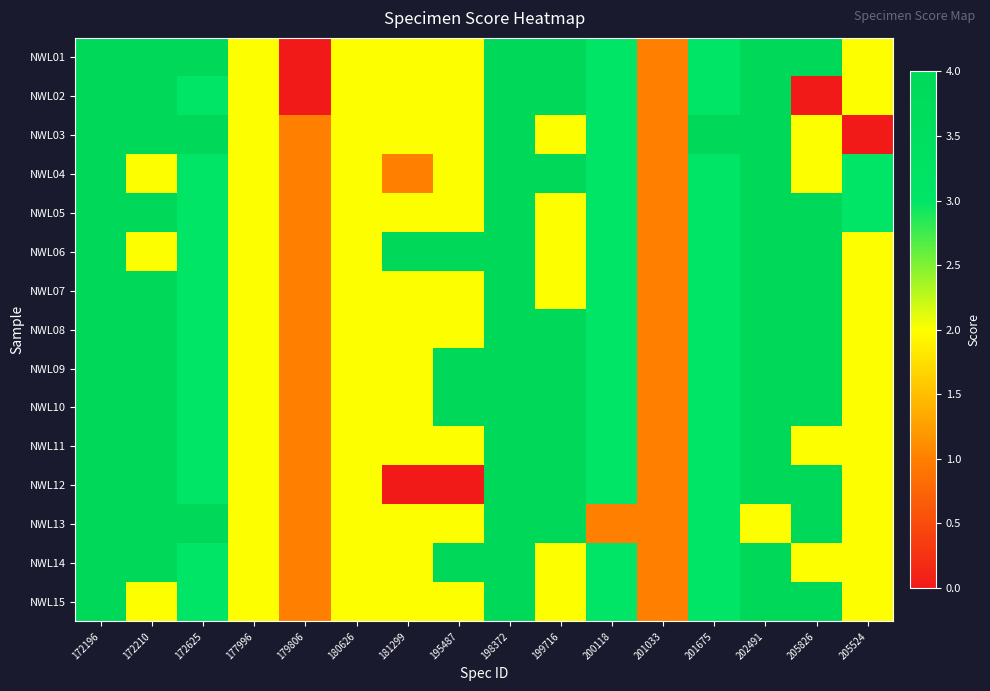

Reading left to right, what are all the values shown in this chart?

NWL01: 172196=4	172210=4	172625=4	177996=2	179806=0	180626=2	181299=2	195487=2	198372=4	199716=4	200118=3	201033=1	201675=3	202491=4	205826=4	205524=2
NWL02: 172196=4	172210=4	172625=3	177996=2	179806=0	180626=2	181299=2	195487=2	198372=4	199716=4	200118=3	201033=1	201675=3	202491=4	205826=0	205524=2
NWL03: 172196=4	172210=4	172625=4	177996=2	179806=1	180626=2	181299=2	195487=2	198372=4	199716=2	200118=3	201033=1	201675=4	202491=4	205826=2	205524=0
NWL04: 172196=4	172210=2	172625=3	177996=2	179806=1	180626=2	181299=1	195487=2	198372=4	199716=4	200118=3	201033=1	201675=3	202491=4	205826=2	205524=3
NWL05: 172196=4	172210=4	172625=3	177996=2	179806=1	180626=2	181299=2	195487=2	198372=4	199716=2	200118=3	201033=1	201675=3	202491=4	205826=4	205524=3
NWL06: 172196=4	172210=2	172625=3	177996=2	179806=1	180626=2	181299=4	195487=4	198372=4	199716=2	200118=3	201033=1	201675=3	202491=4	205826=4	205524=2
NWL07: 172196=4	172210=4	172625=3	177996=2	179806=1	180626=2	181299=2	195487=2	198372=4	199716=2	200118=3	201033=1	201675=3	202491=4	205826=4	205524=2
NWL08: 172196=4	172210=4	172625=3	177996=2	179806=1	180626=2	181299=2	195487=2	198372=4	199716=4	200118=3	201033=1	201675=3	202491=4	205826=4	205524=2
NWL09: 172196=4	172210=4	172625=3	177996=2	179806=1	180626=2	181299=2	195487=4	198372=4	199716=4	200118=3	201033=1	201675=3	202491=4	205826=4	205524=2
NWL10: 172196=4	172210=4	172625=3	177996=2	179806=1	180626=2	181299=2	195487=4	198372=4	199716=4	200118=3	201033=1	201675=3	202491=4	205826=4	205524=2
NWL11: 172196=4	172210=4	172625=3	177996=2	179806=1	180626=2	181299=2	195487=2	198372=4	199716=4	200118=3	201033=1	201675=3	202491=4	205826=2	205524=2
NWL12: 172196=4	172210=4	172625=3	177996=2	179806=1	180626=2	181299=0	195487=0	198372=4	199716=4	200118=3	201033=1	201675=3	202491=4	205826=4	205524=2
NWL13: 172196=4	172210=4	172625=4	177996=2	179806=1	180626=2	181299=2	195487=2	198372=4	199716=4	200118=1	201033=1	201675=3	202491=2	205826=4	205524=2
NWL14: 172196=4	172210=4	172625=3	177996=2	179806=1	180626=2	181299=2	195487=4	198372=4	199716=2	200118=3	201033=1	201675=3	202491=4	205826=2	205524=2
NWL15: 172196=4	172210=2	172625=3	177996=2	179806=1	180626=2	181299=2	195487=2	198372=4	199716=2	200118=3	201033=1	201675=3	202491=4	205826=4	205524=2